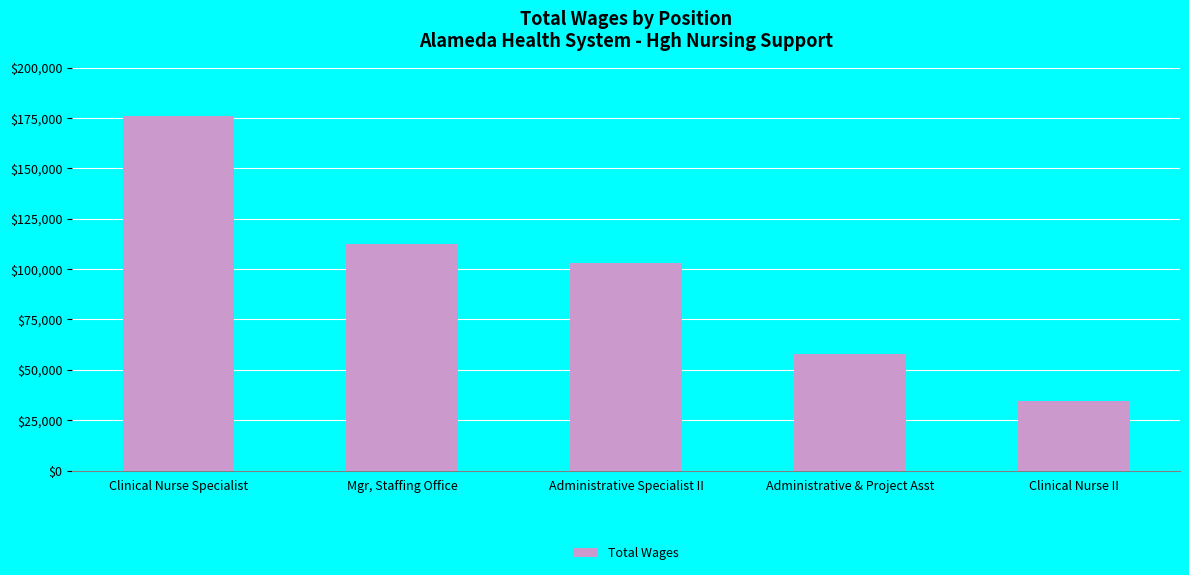

The value at Administrative & Project Asst is 86708. True or false?

False